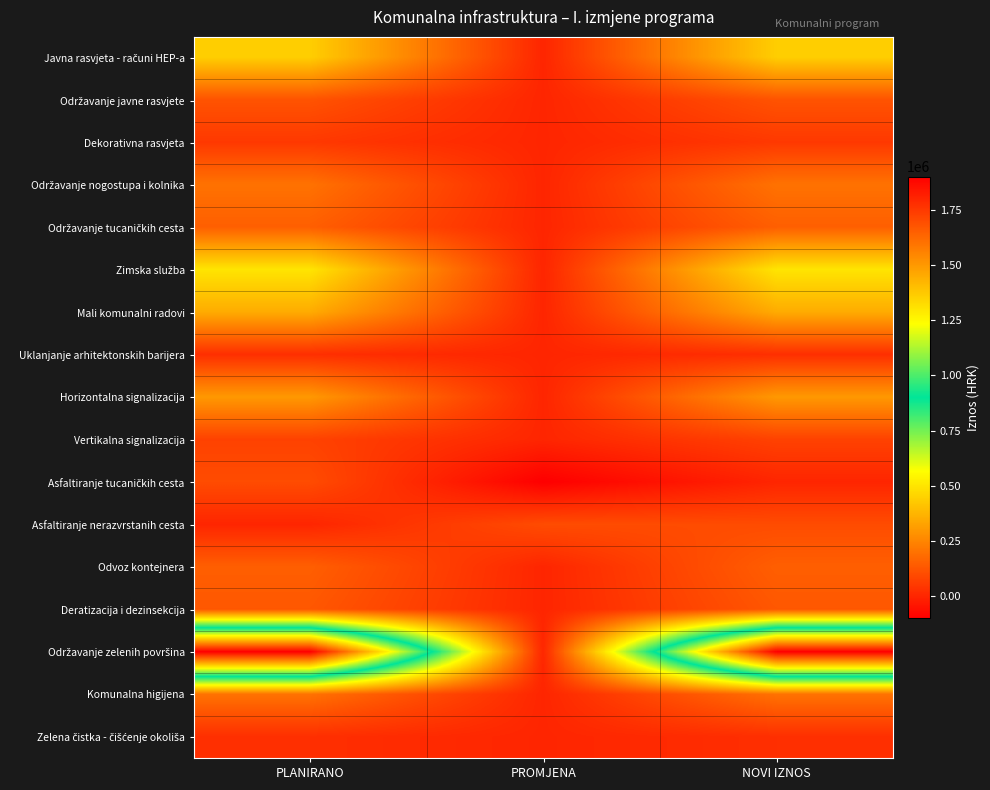

How many series are shown in this chart?

17